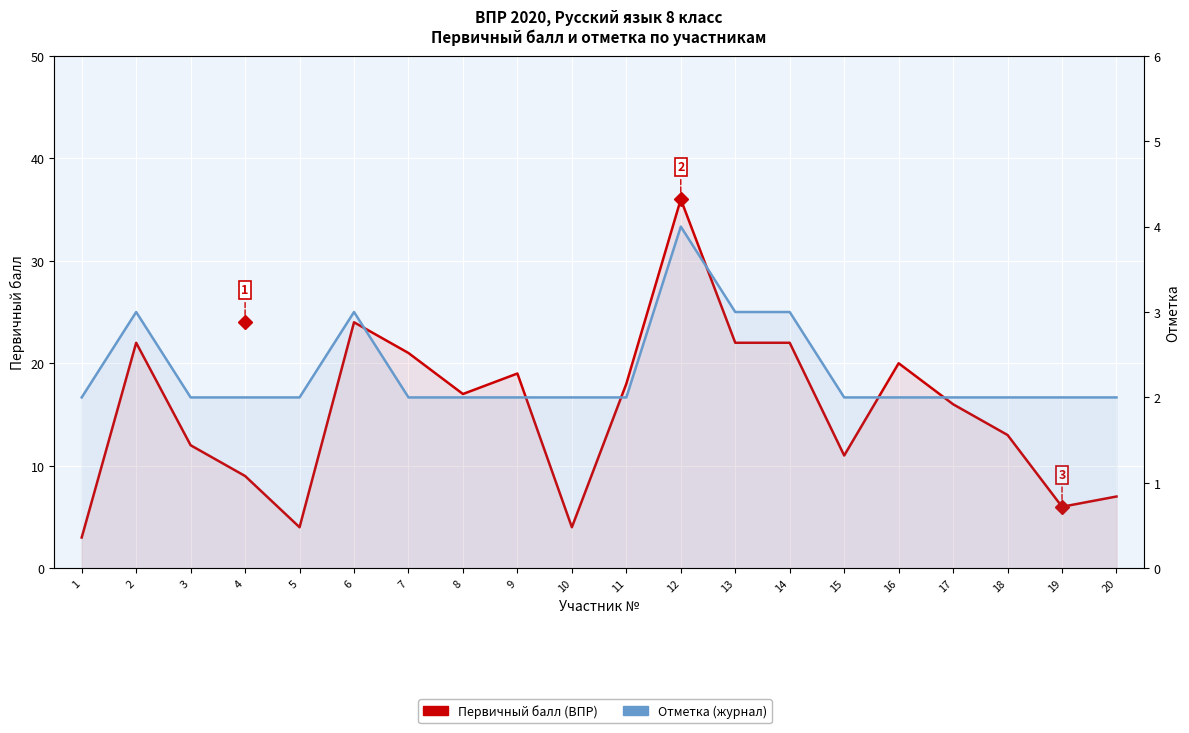

What is the greatest value displayed?

36